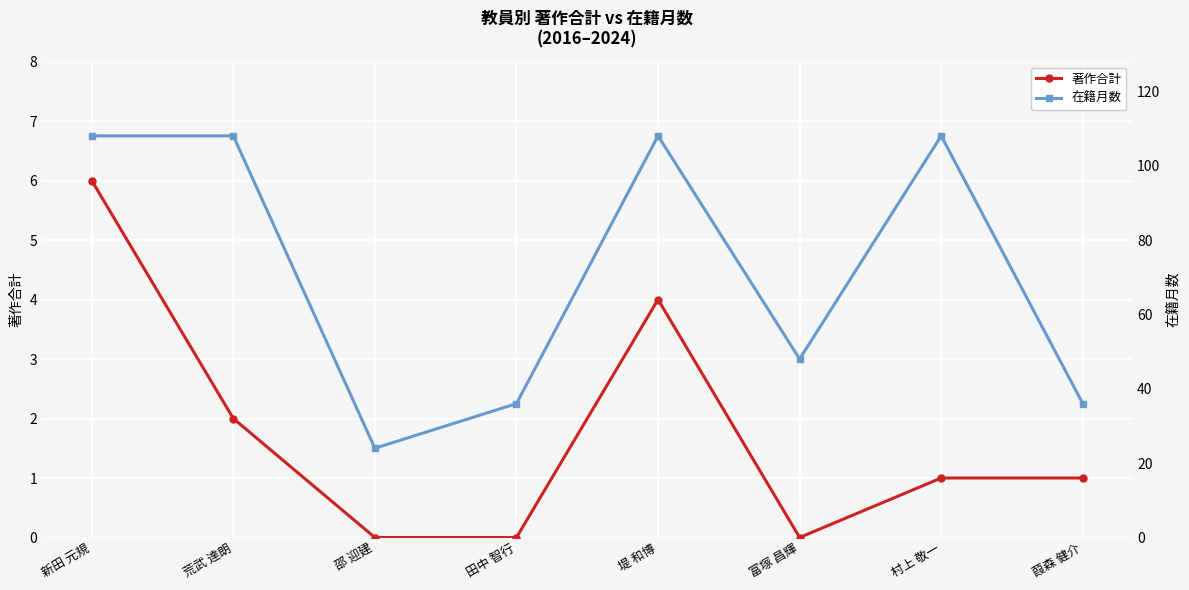

True or false: 在籍月数 and 著作合計 cross at least once.

False